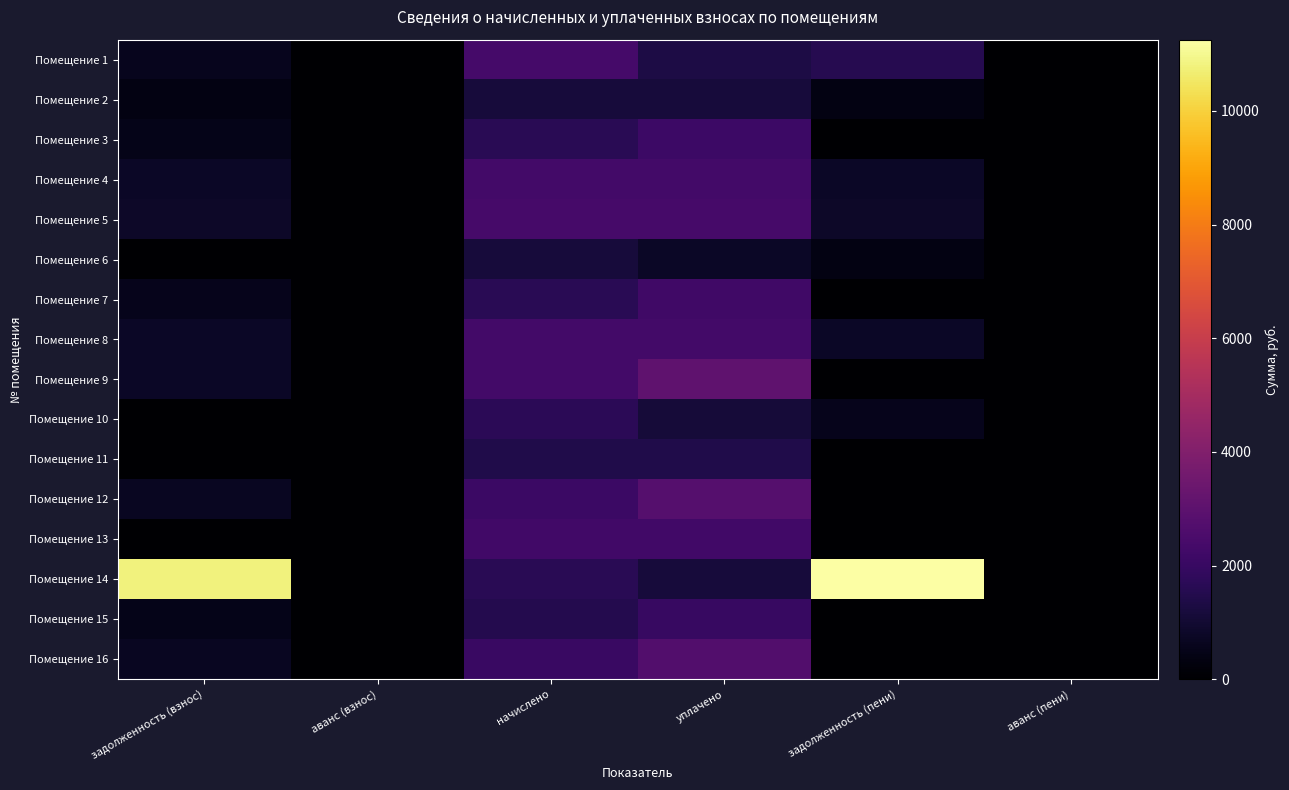

How many categories are shown in the chart?

6